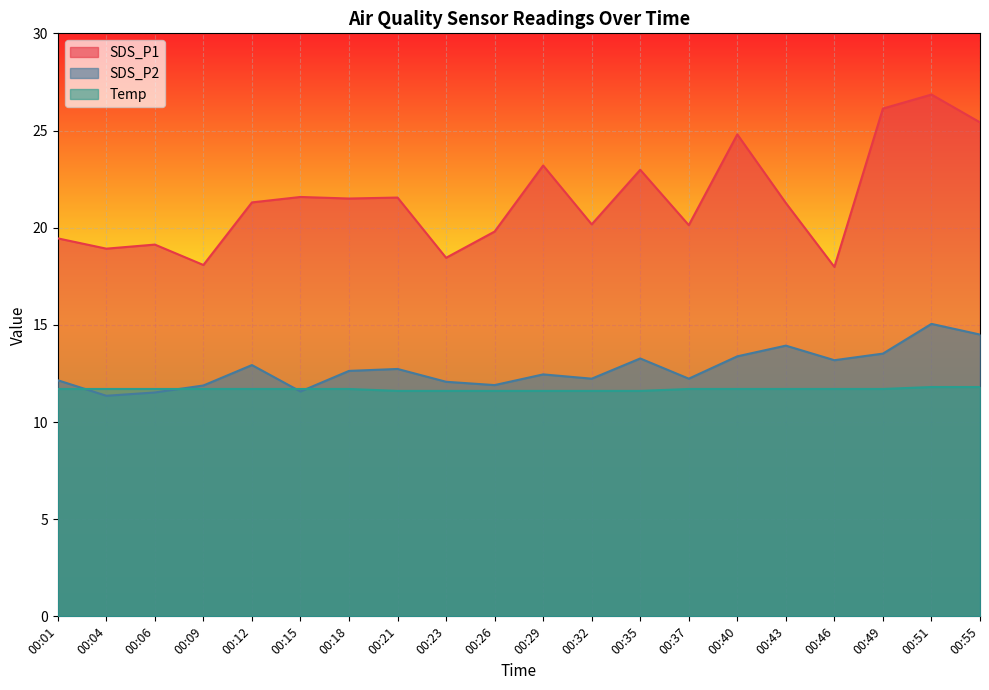

Reading right to left, list all the values displayed in this chart.

SDS_P1: 00:55=25.4	00:51=26.9	00:49=26.1	00:46=18.0	00:43=21.3	00:40=24.8	00:37=20.1	00:35=23.0	00:32=20.2	00:29=23.2	00:26=19.8	00:23=18.4	00:21=21.6	00:18=21.5	00:15=21.6	00:12=21.3	00:09=18.1	00:06=19.1	00:04=18.9	00:01=19.4
SDS_P2: 00:55=14.5	00:51=15.1	00:49=13.5	00:46=13.2	00:43=13.9	00:40=13.4	00:37=12.2	00:35=13.3	00:32=12.2	00:29=12.4	00:26=11.9	00:23=12.1	00:21=12.7	00:18=12.6	00:15=11.6	00:12=12.9	00:09=11.9	00:06=11.5	00:04=11.3	00:01=12.2
Temp: 00:55=11.8	00:51=11.8	00:49=11.7	00:46=11.7	00:43=11.7	00:40=11.7	00:37=11.7	00:35=11.6	00:32=11.6	00:29=11.6	00:26=11.6	00:23=11.6	00:21=11.6	00:18=11.7	00:15=11.7	00:12=11.7	00:09=11.7	00:06=11.7	00:04=11.7	00:01=11.7